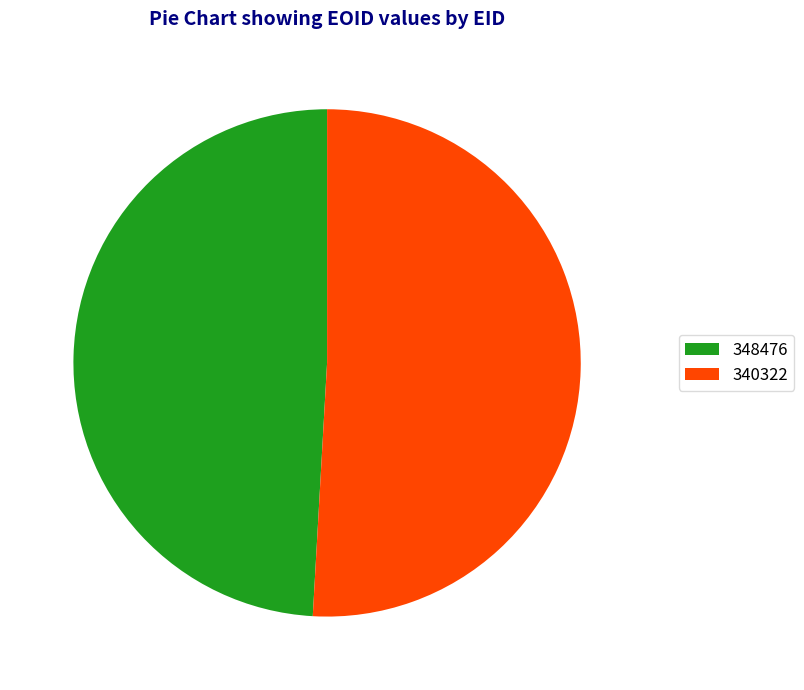

How many slices are in this pie chart?

2